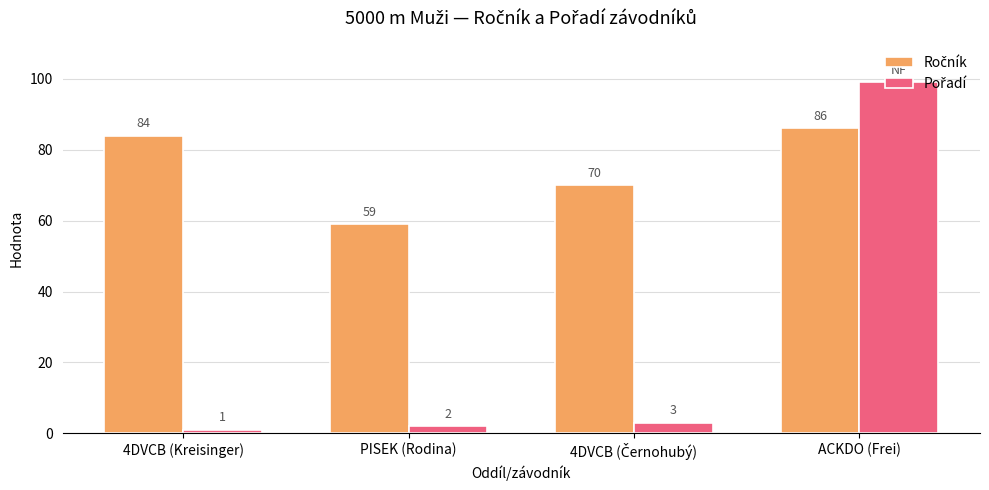

At which category is the sum across all series the highest?

ACKDO (Frei)